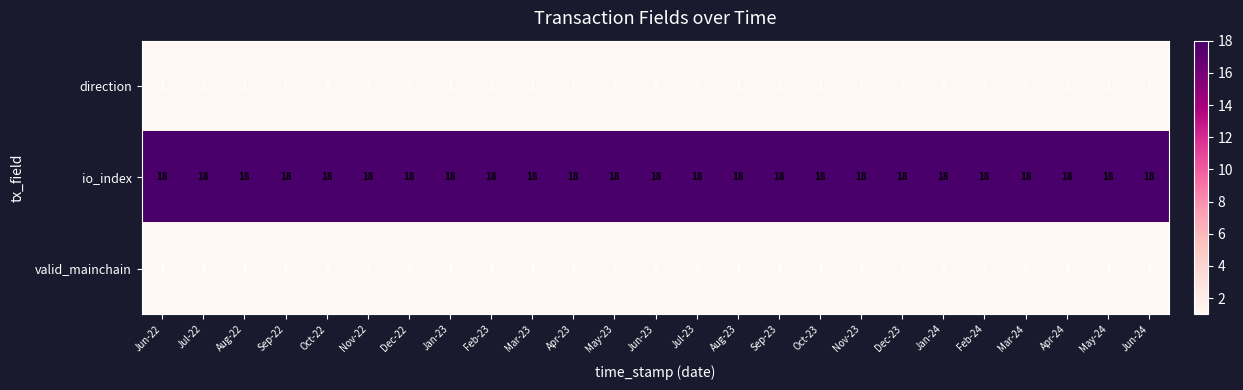

What is the difference between the highest and lowest values at Aug-22?

17